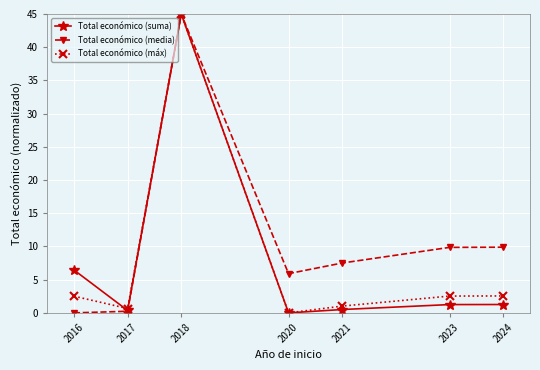

Where is the first local maximum for Total económico (media)?

2018